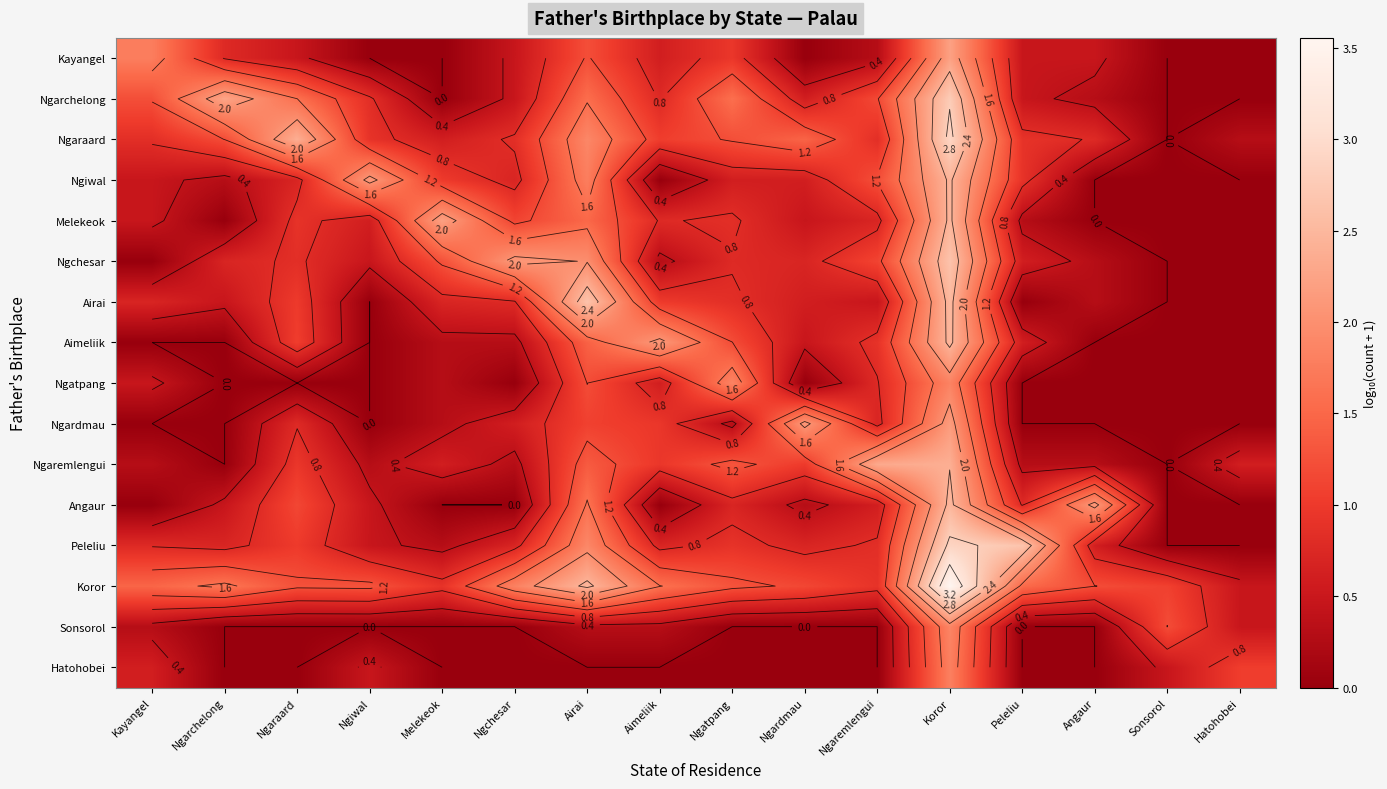

The value of Ngiwal at Ngaraard is 0.2. True or false?

False